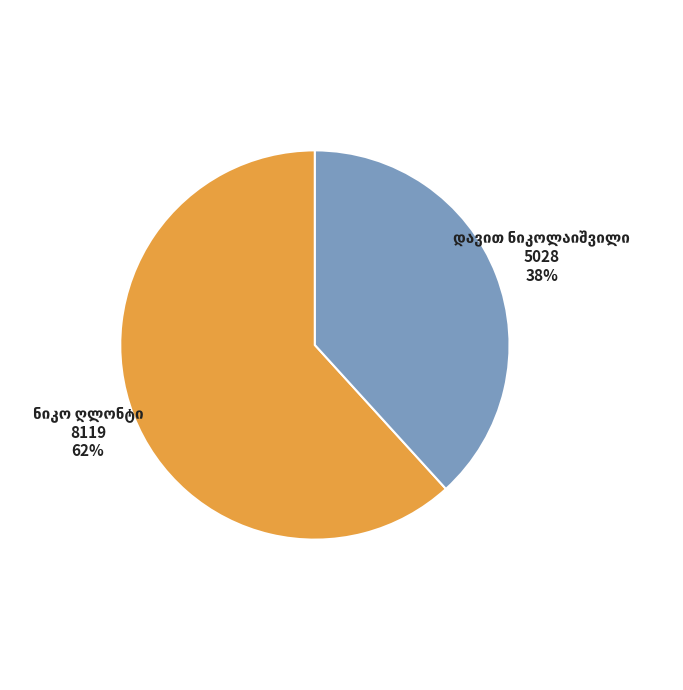

Is there a majority slice in this chart?

Yes